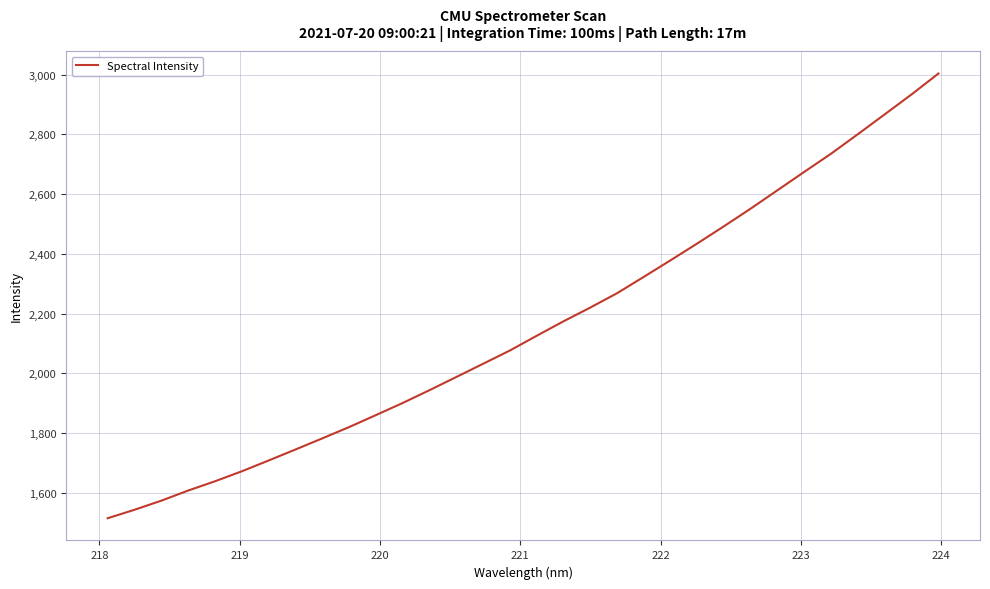

What is the difference between the second highest and second lowest values?

1390.8